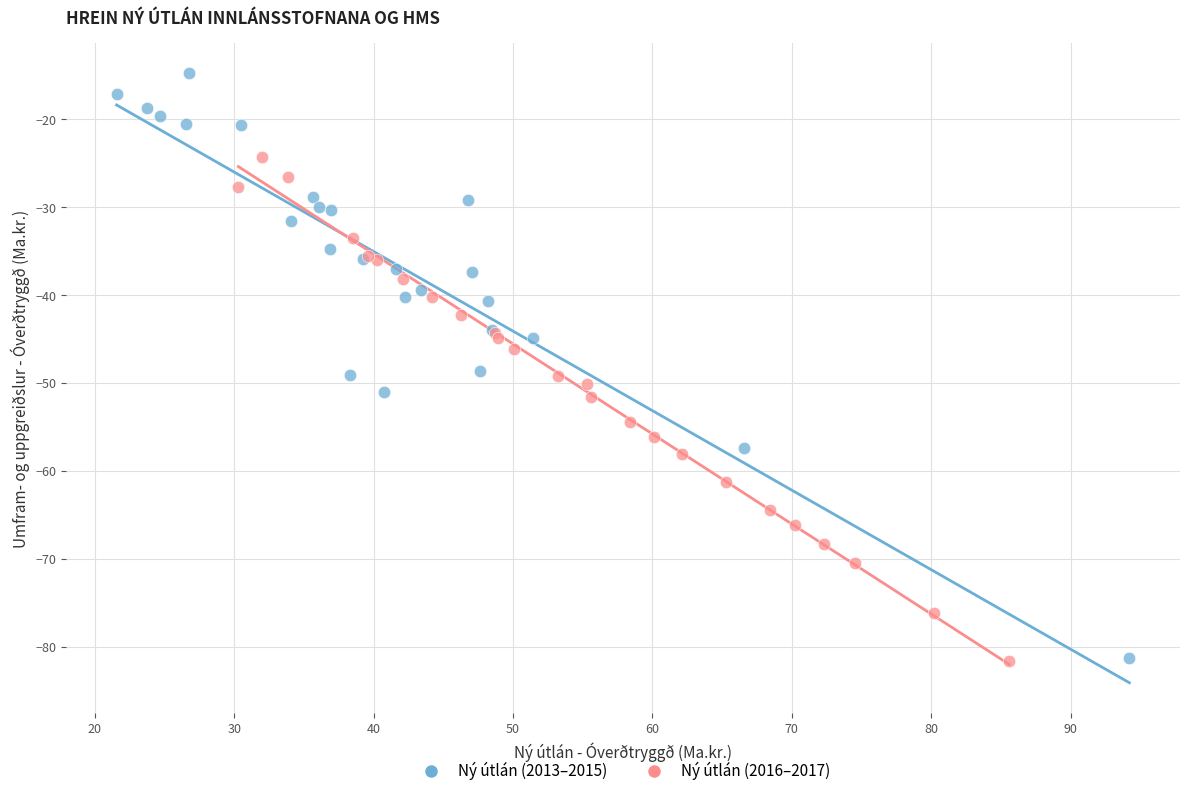

Which series reaches the maximum Y coordinate?

Ný útlán (2013–2015)